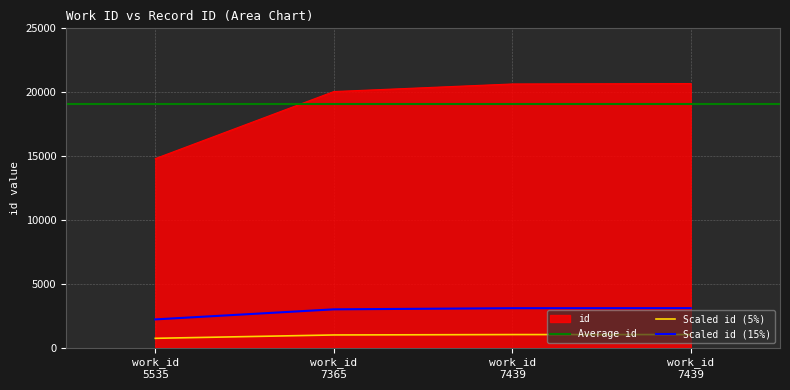

Which category has the highest value across all series?

work_id 7439